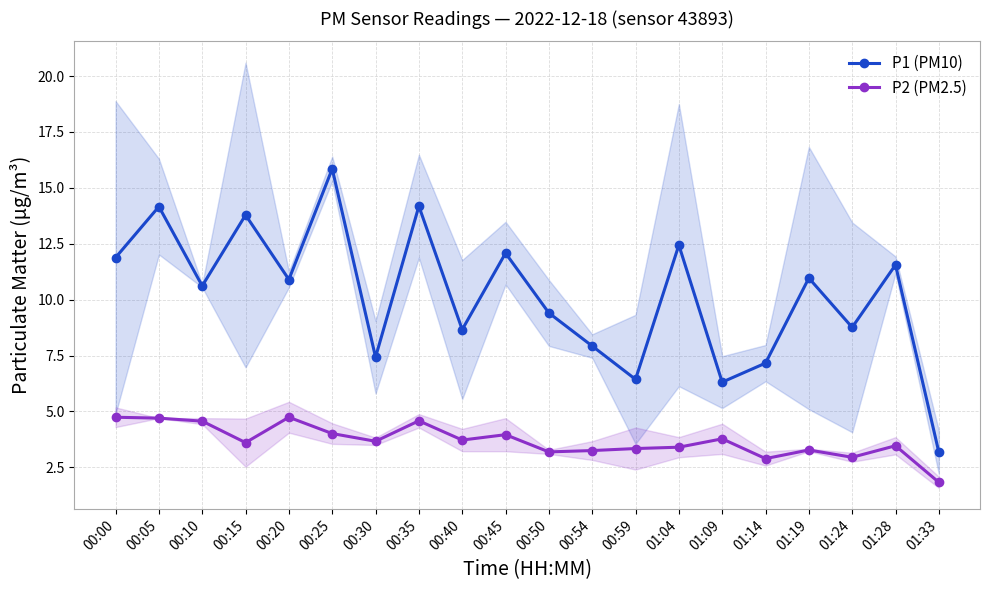

Which has a higher value, 00:30 or 00:50?

00:50